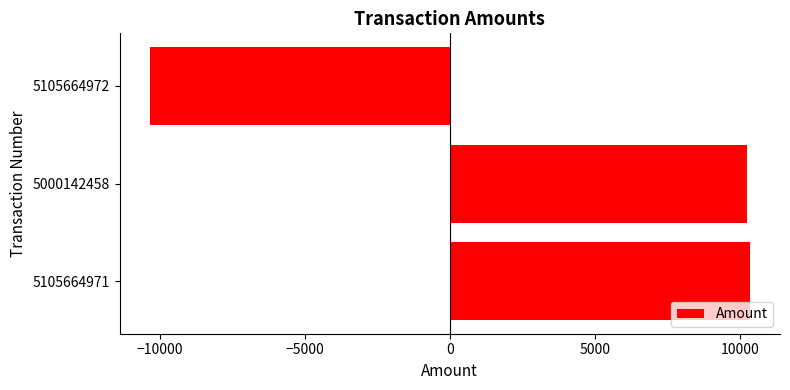

What is the sum of the values at 5105664972 and 5000142458?

-99.4